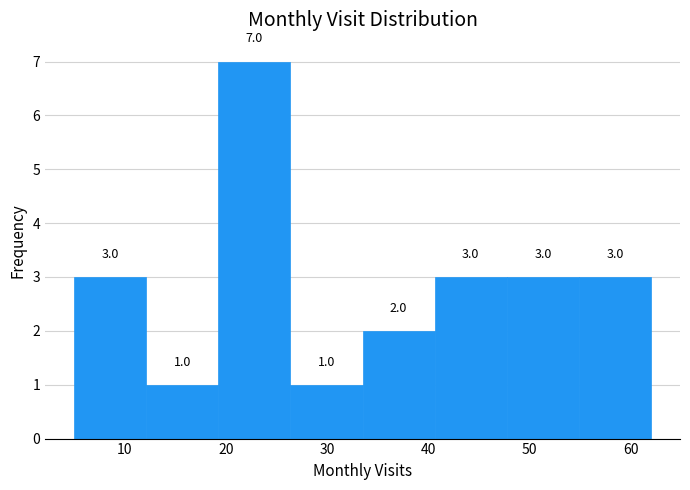

Which range on the x-axis has the tallest bar?

19 to 26